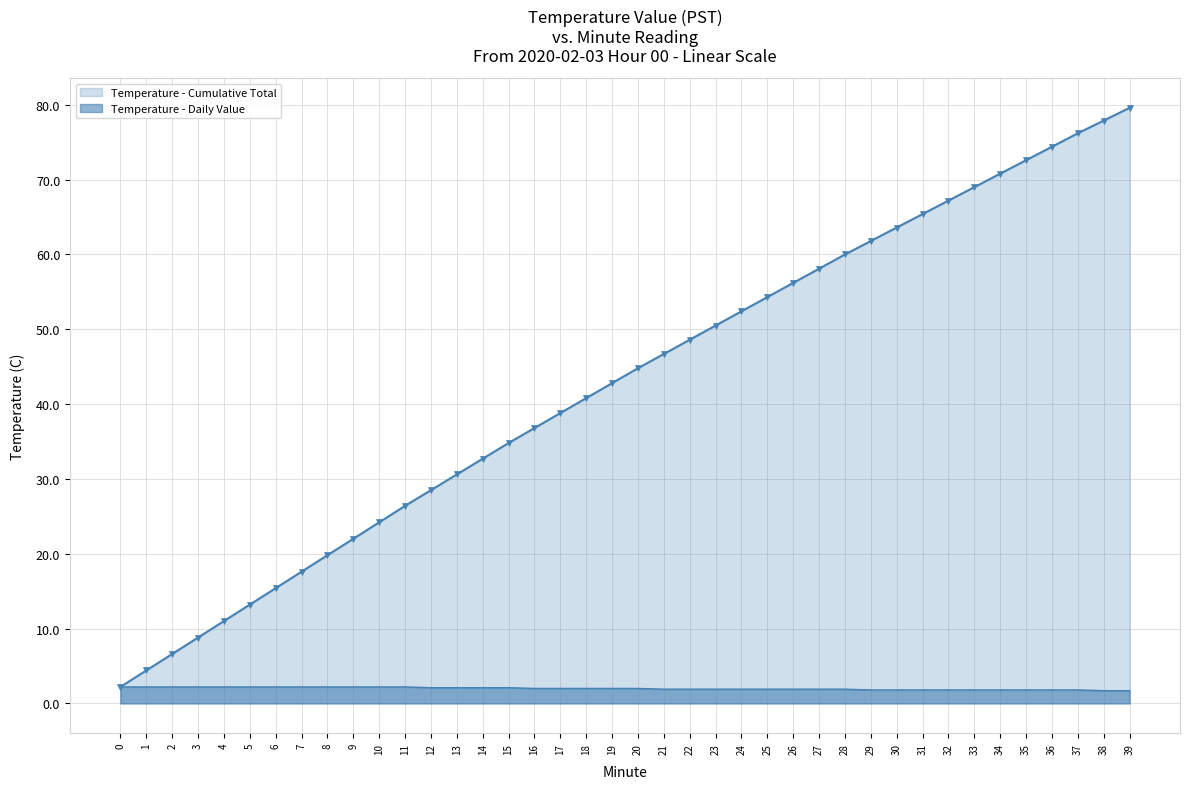

What is the maximum value for Temperature - Cumulative Total?

79.6